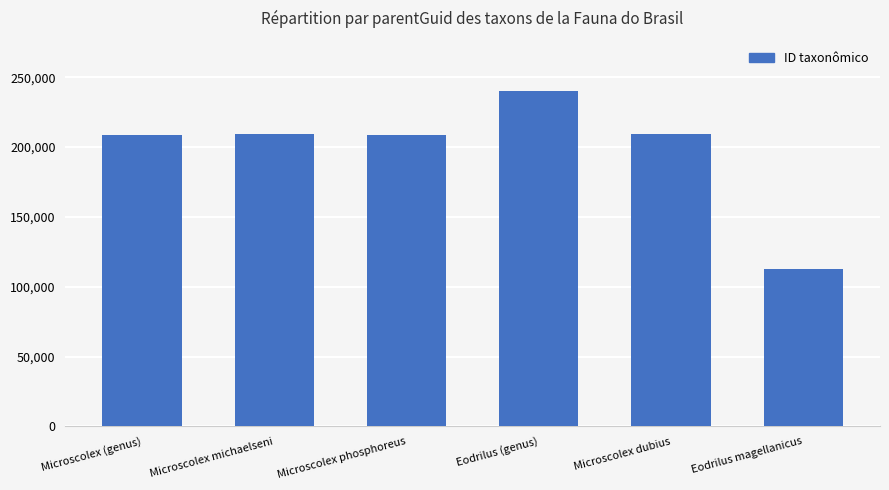

What is the sum of all values?

1188445